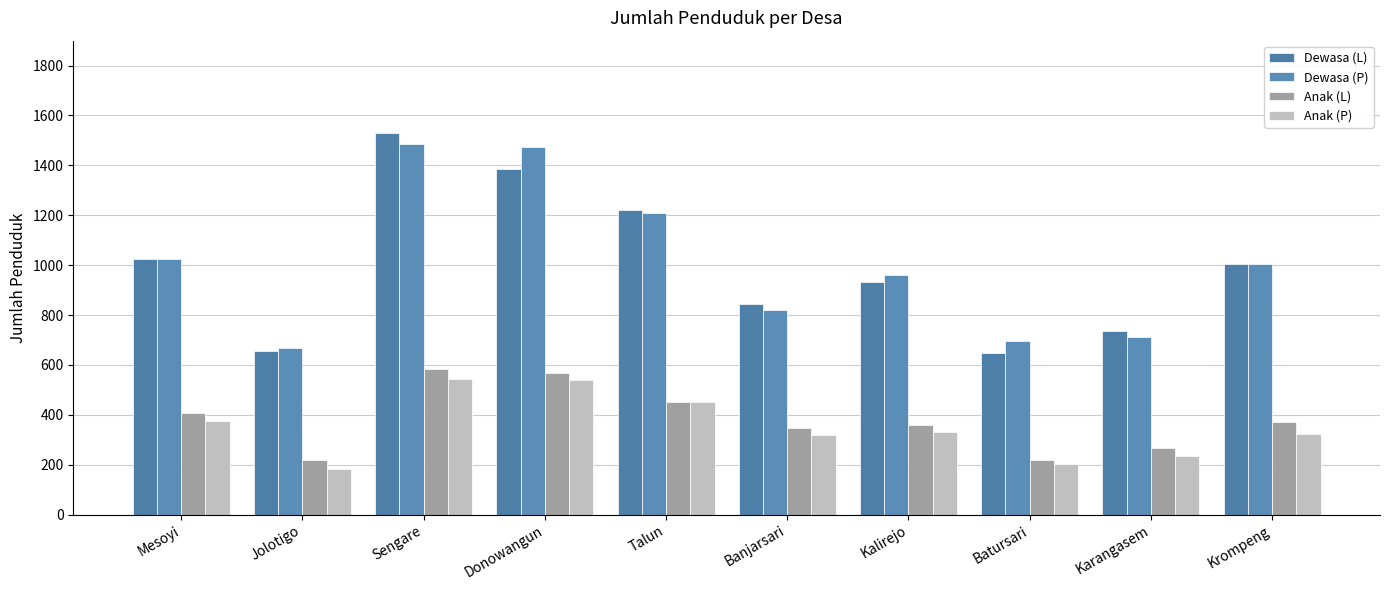

Which has a higher value, Talun or Banjarsari?

Talun